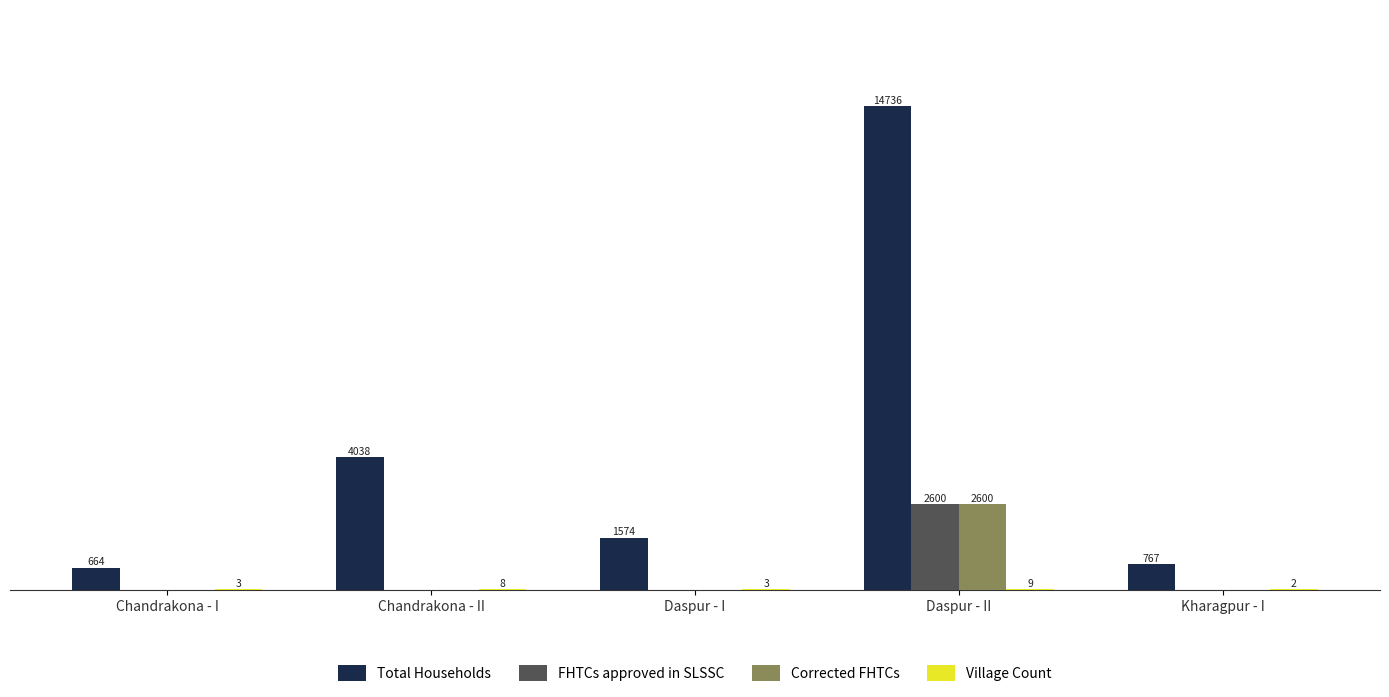

Which series has the largest total across all categories?

Total Households